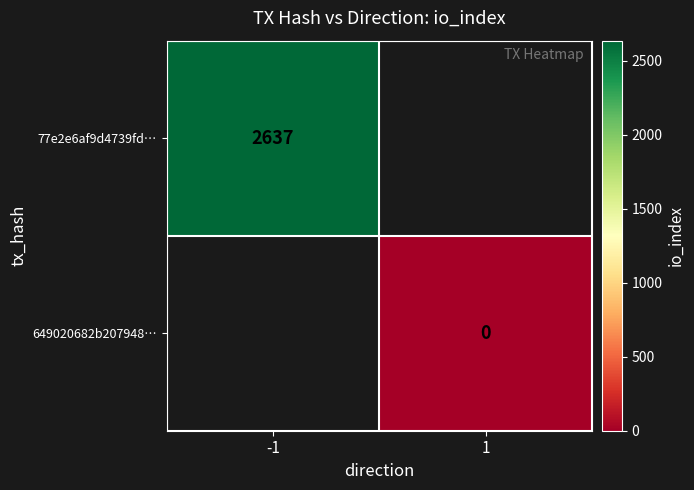

How many series are shown in this chart?

2